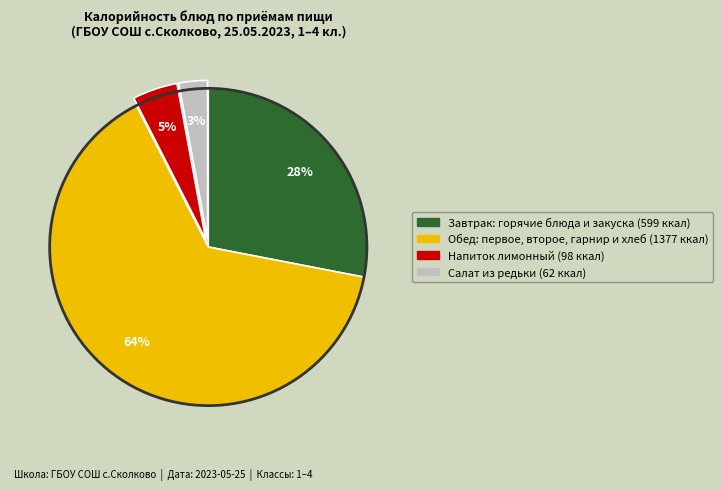

How many segments does this pie chart have?

4